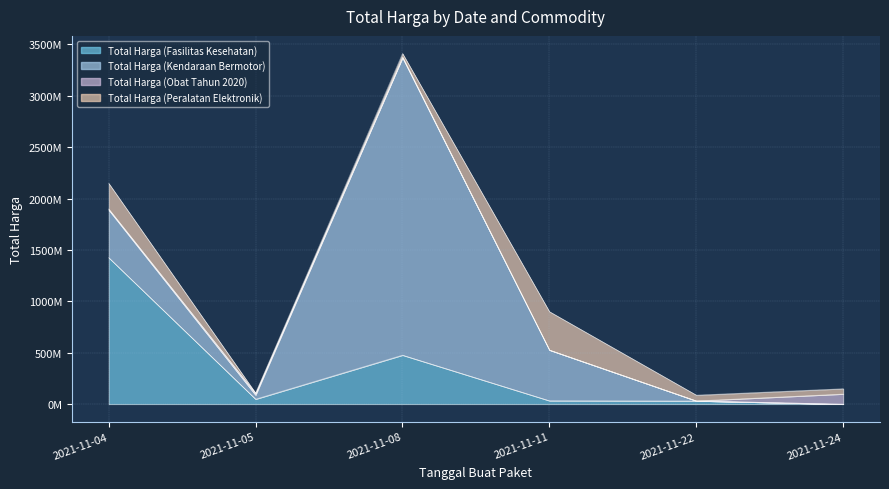

What is the difference between the Total Harga (Obat Tahun 2020) values at 2021-11-04 and 2021-11-08?

1778760